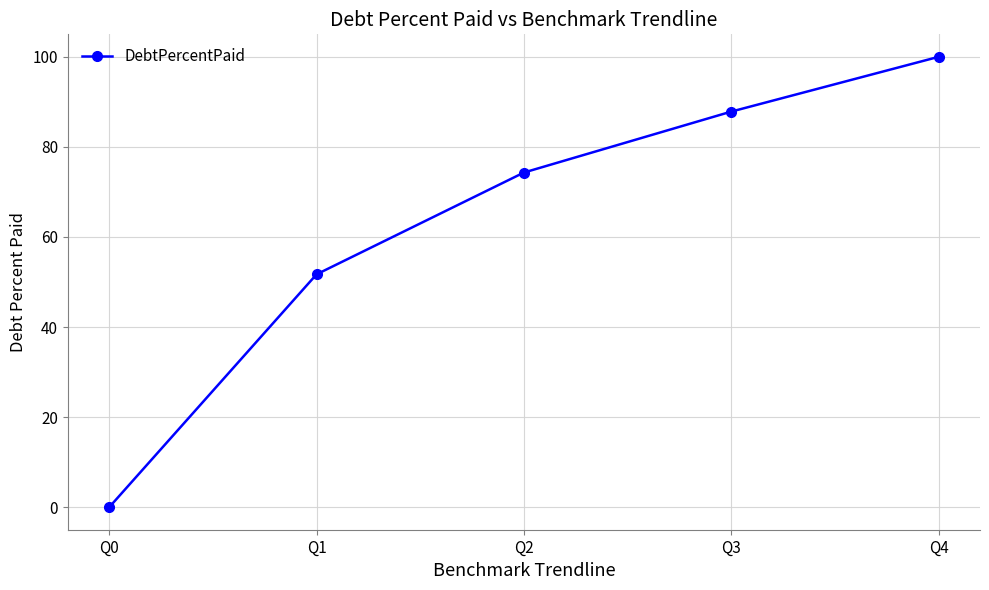

What is the change in value from Q0 to Q1?

+51.7